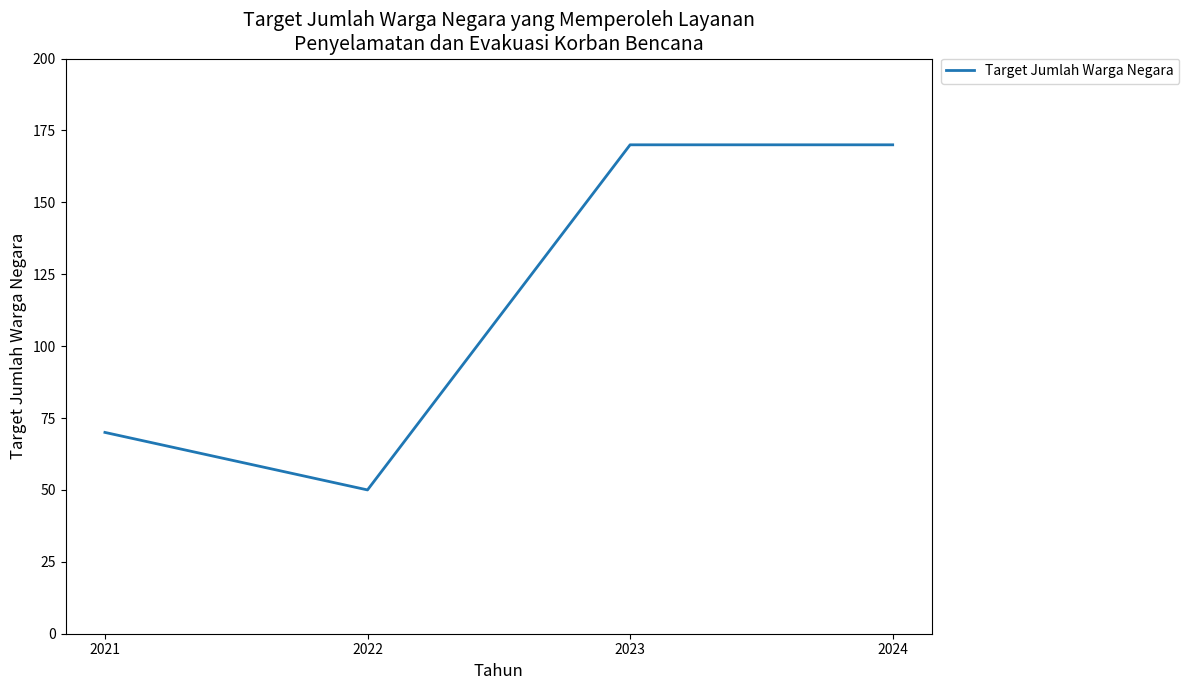

The chart shows a value of 73 at 2023. True or false?

False